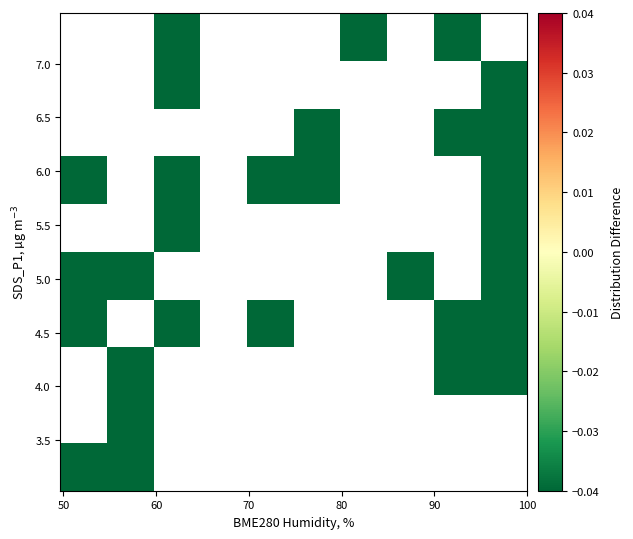

How many data points does each series have?

10